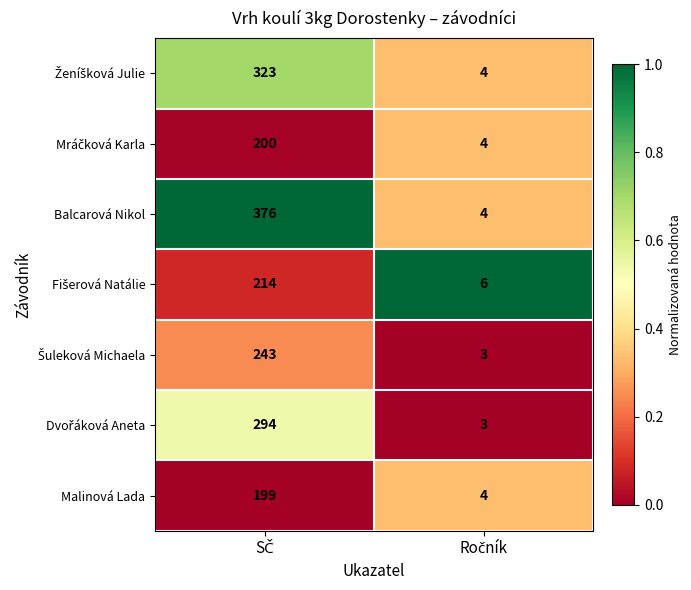

Which series has the largest range (max minus min)?

Balcarová Nikol